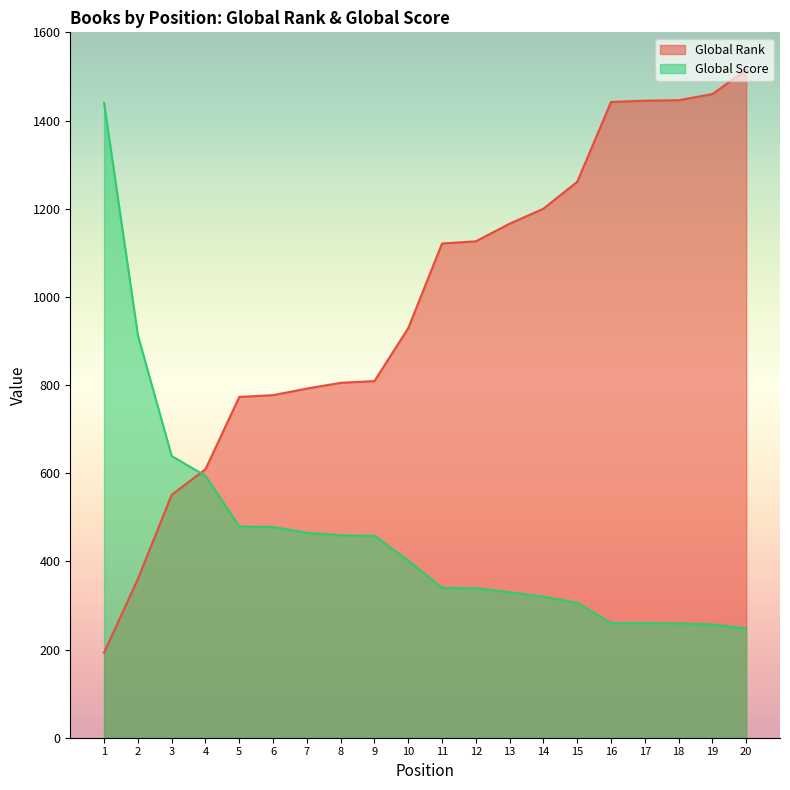

The value of Global Rank at 4 is 609. True or false?

True